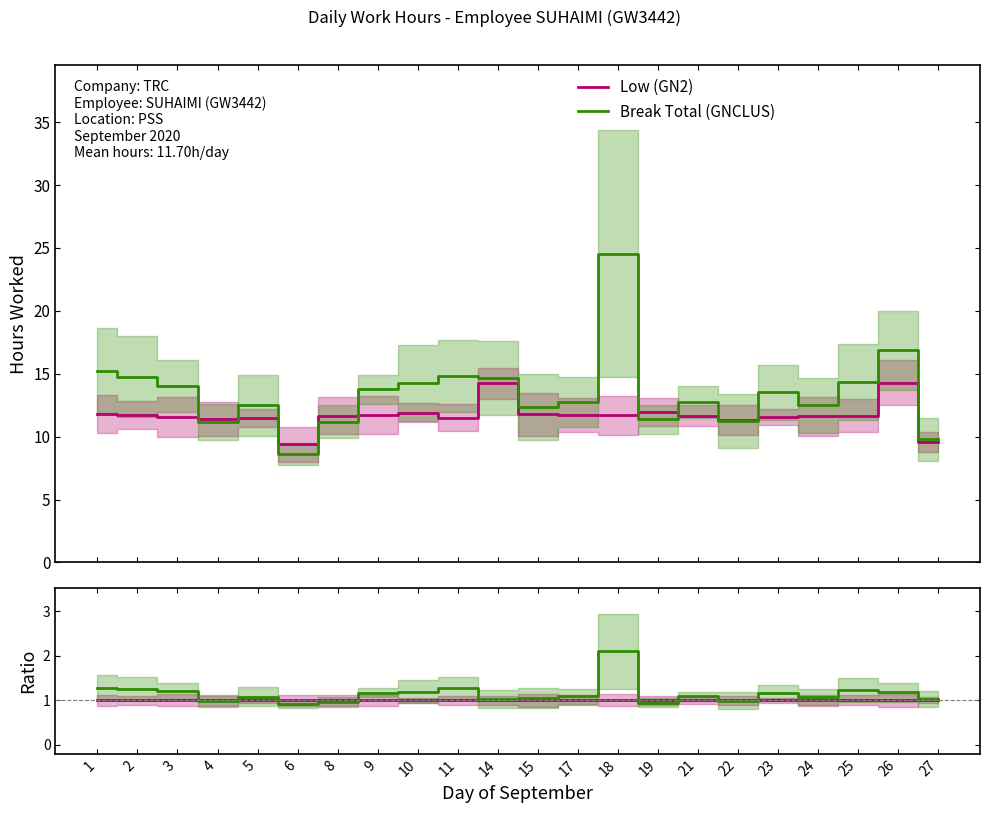

Which series has the widest spread of values?

Break Total (GNCLUS)